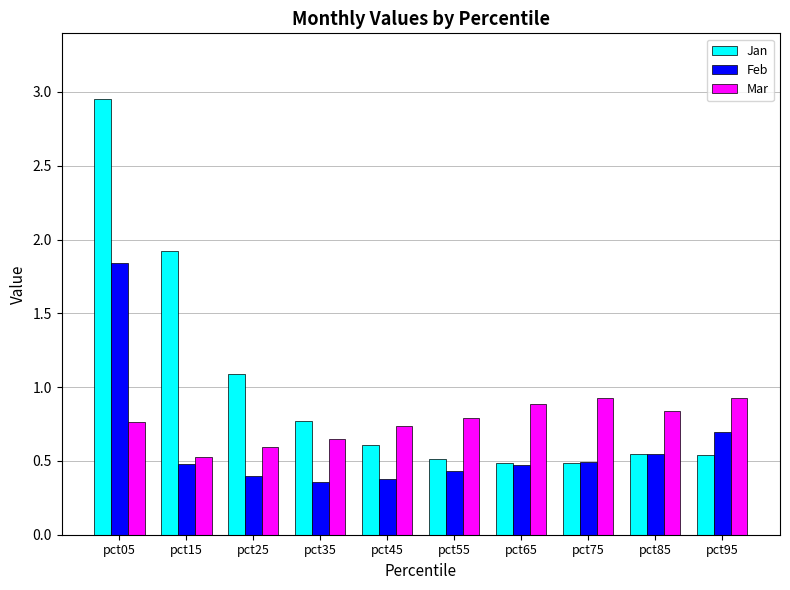

What is the sum of all Feb values?

6.1